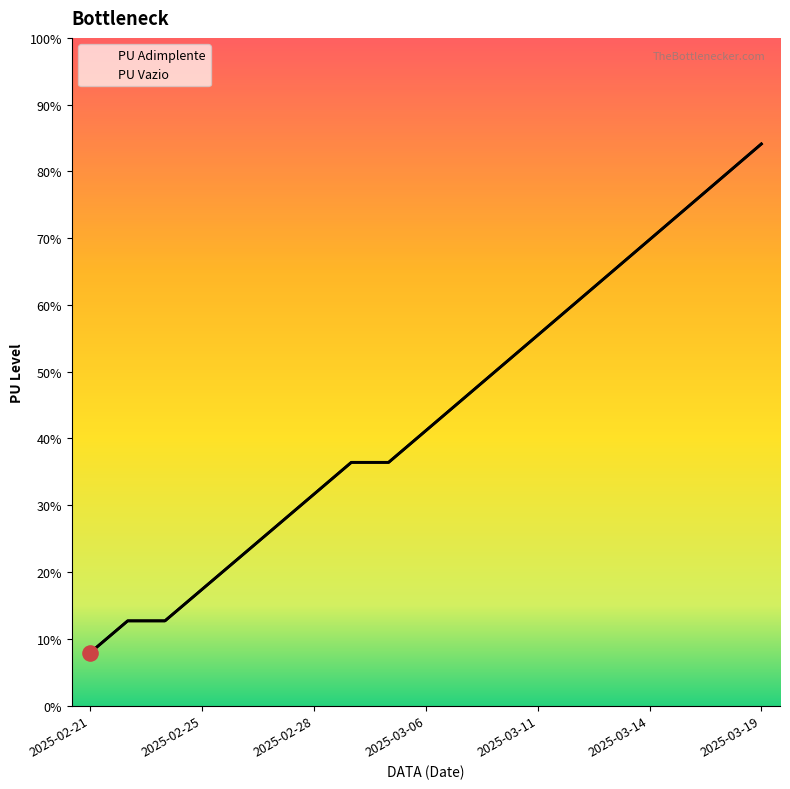

Is the value of PU Adimplente at 2025-03-07 greater than the value of PU Vazio at 2025-03-13?

No